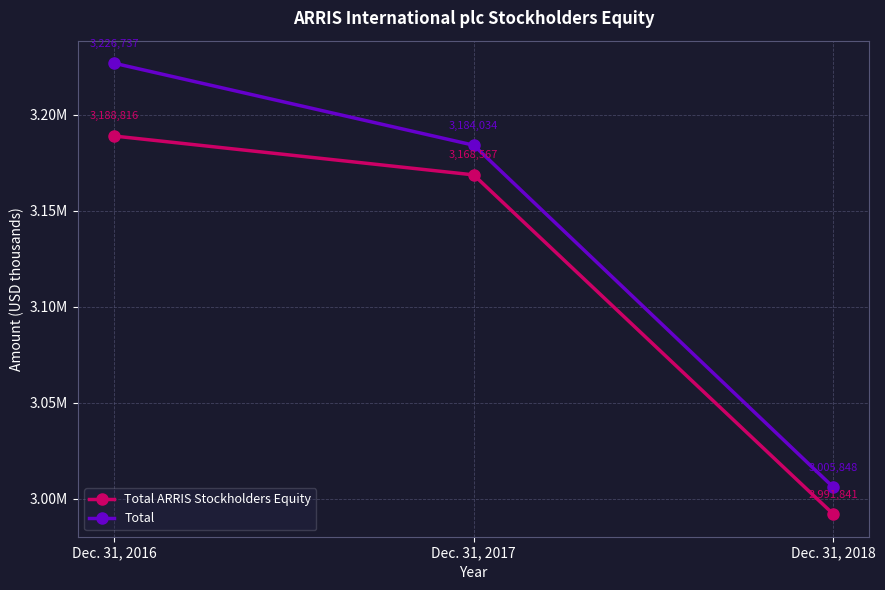

Reading left to right, what are all the values shown in this chart?

Total ARRIS Stockholders Equity: 3188816	3168567	2991841
Total: 3226737	3184034	3005848